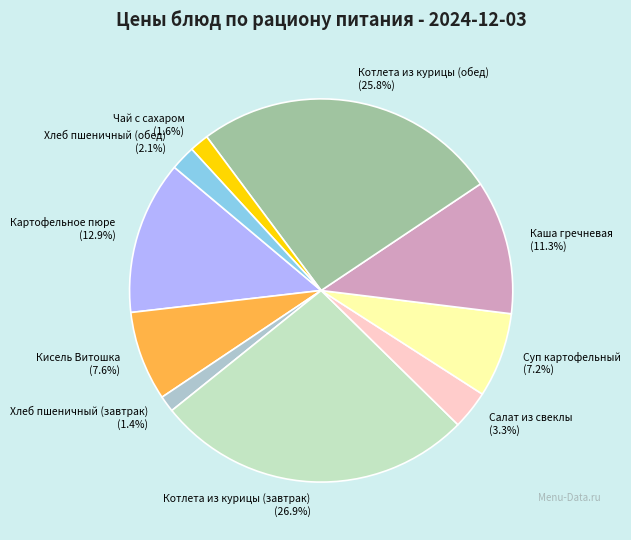

What percentage is the Котлета из курицы (обед) slice, to the nearest percent?

26%